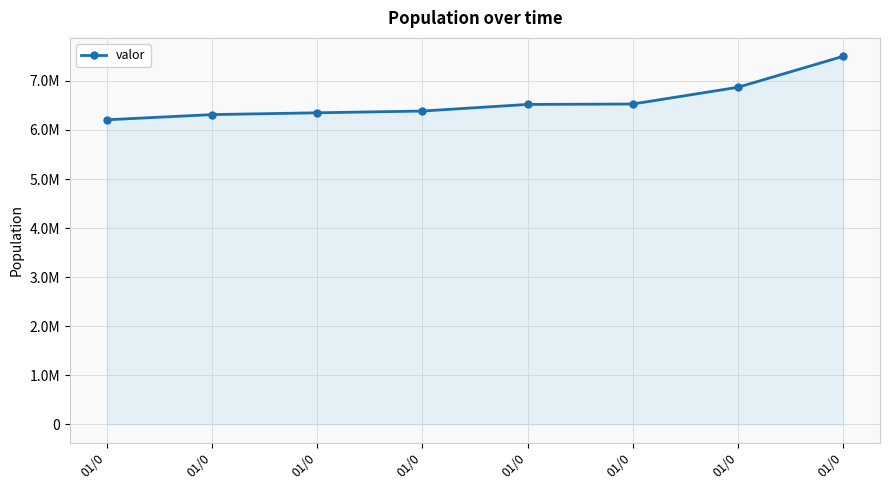

What value does the data have at 01/0?

6528117